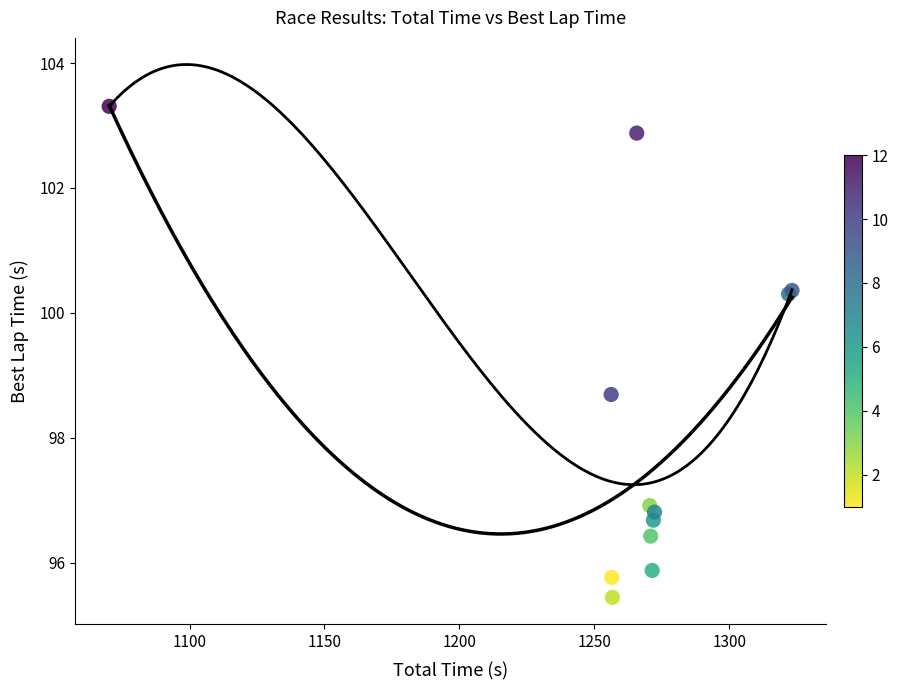

What Y value in the scatter plot is closest to 99?

98.7